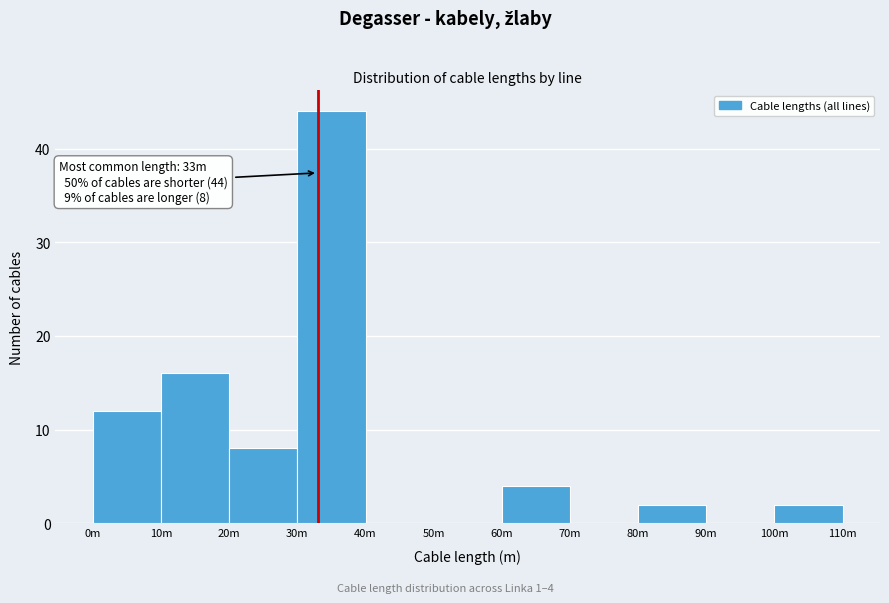

Reading left to right, what are all the values shown in this chart?

0m=12	10m=16	20m=8	30m=44	40m=0	50m=0	60m=4	70m=0	80m=2	90m=0	100m=2